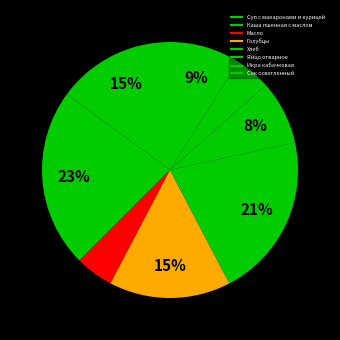

Count the number of slices in the pie.

8